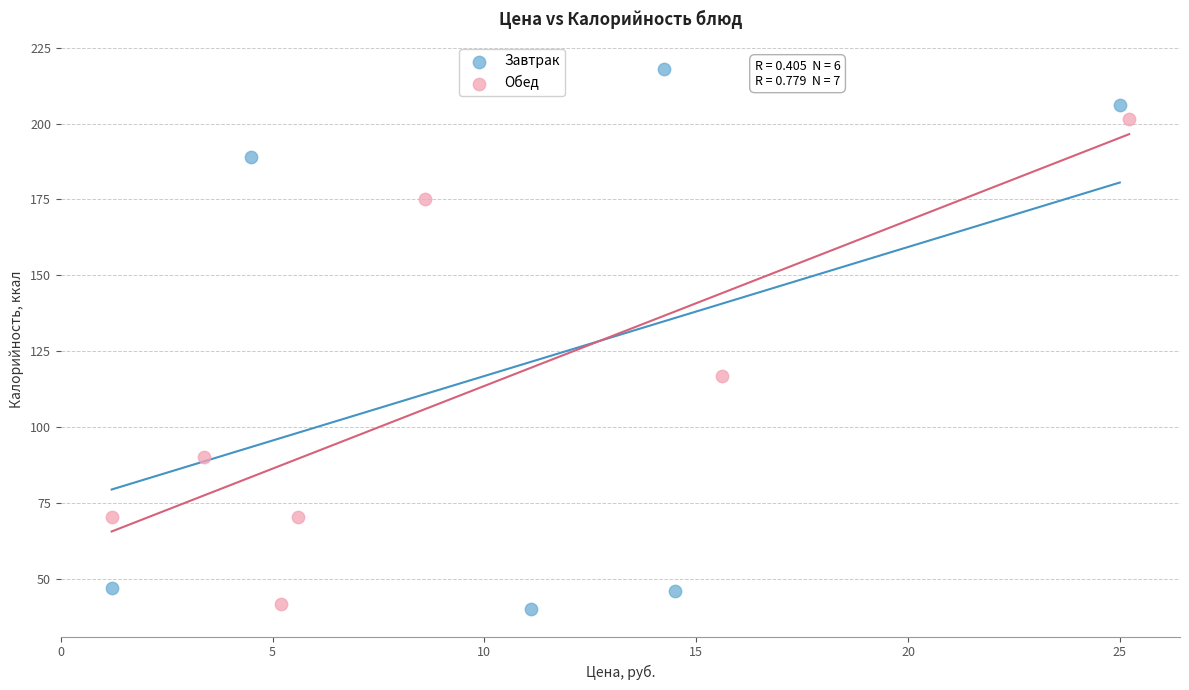

Which series contains the lowest Y value?

Завтрак